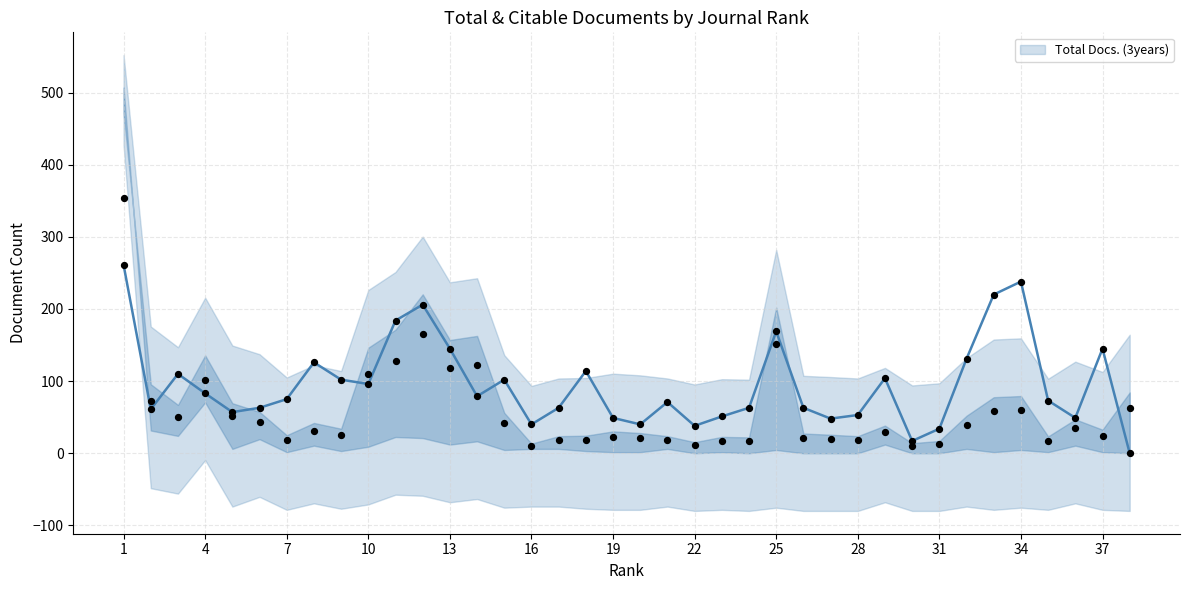

The Total Docs. (3years) series shows 85 at 25. True or false?

False